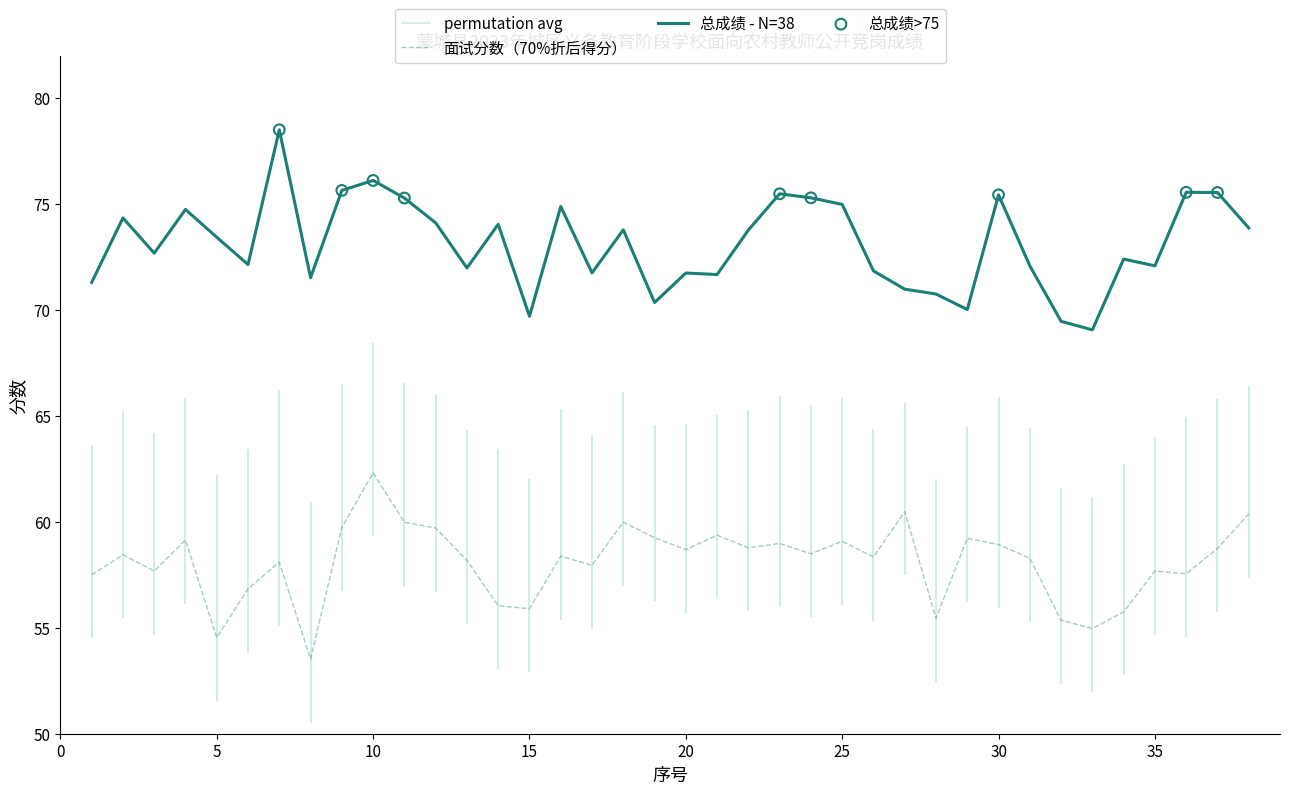

What is the total value across all series at 32?

124.8